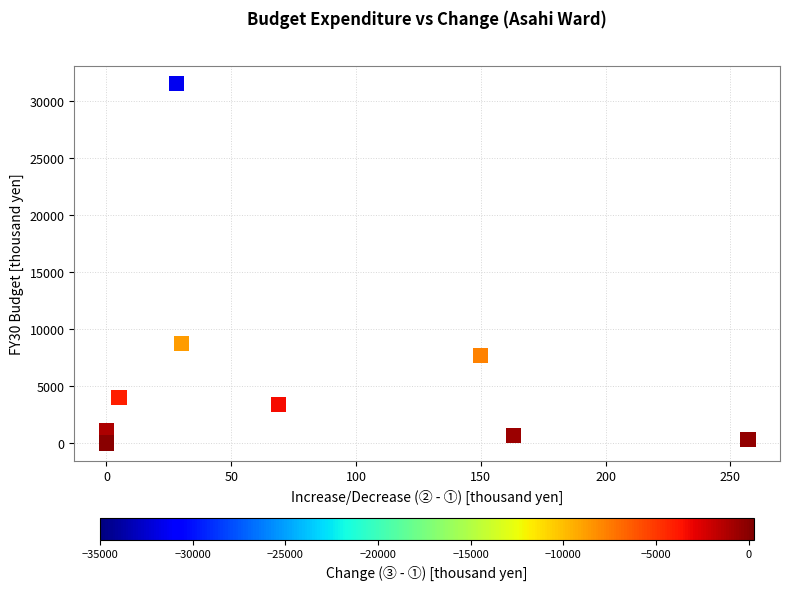

What Y value in the scatter plot is closest to 15776?

8710